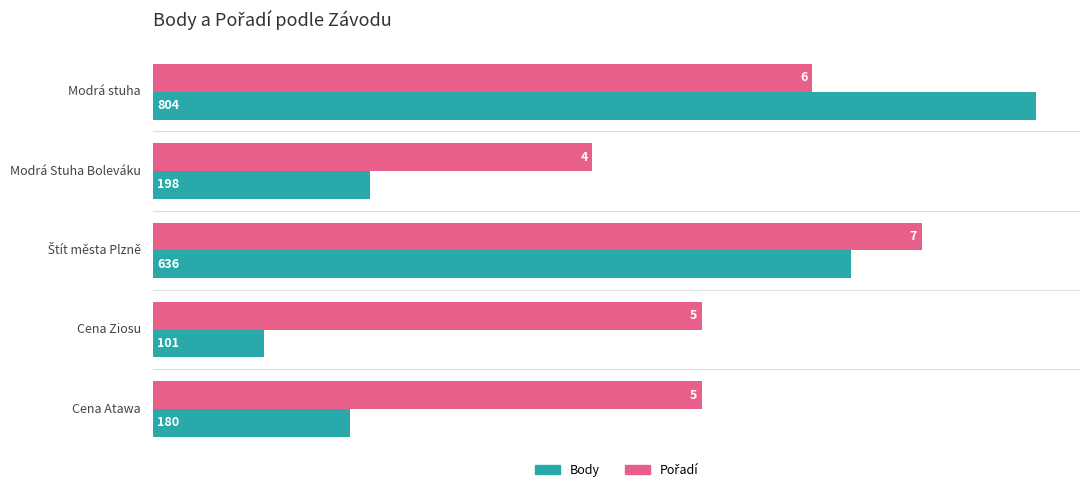

At which category is the sum across all series the highest?

Modrá stuha